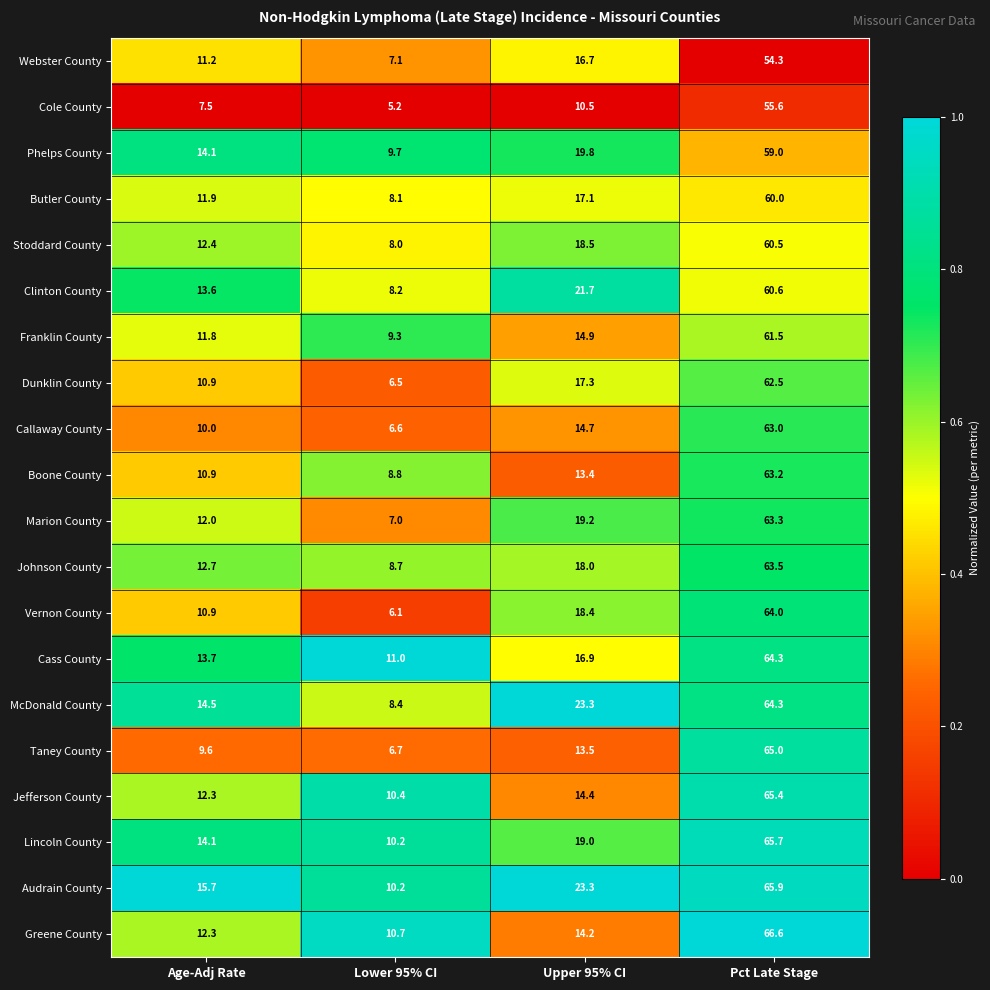

Which series has the largest range (max minus min)?

Taney County